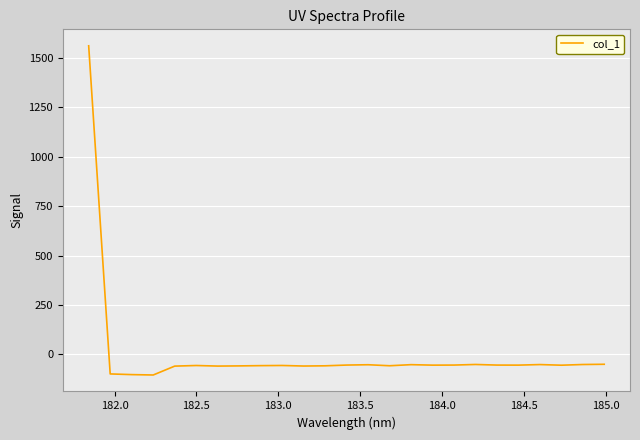

What is the difference between the maximum and minimum values?

1664.9